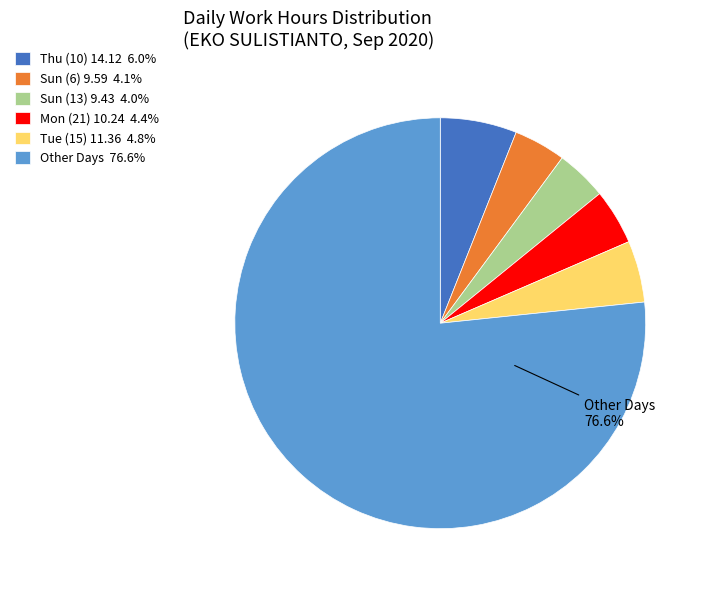

Do Sun (6) 9.59 4.1% and Thu (10) 14.12 6.0% together represent more than half of the pie?

No